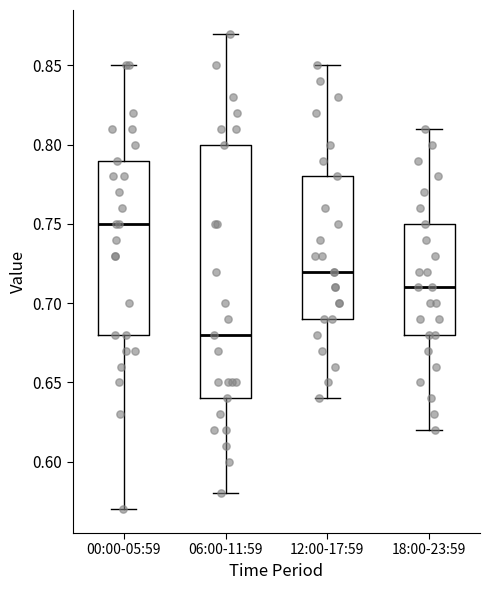

Which box is the tallest, from its lower edge to its upper edge?

06:00-11:59